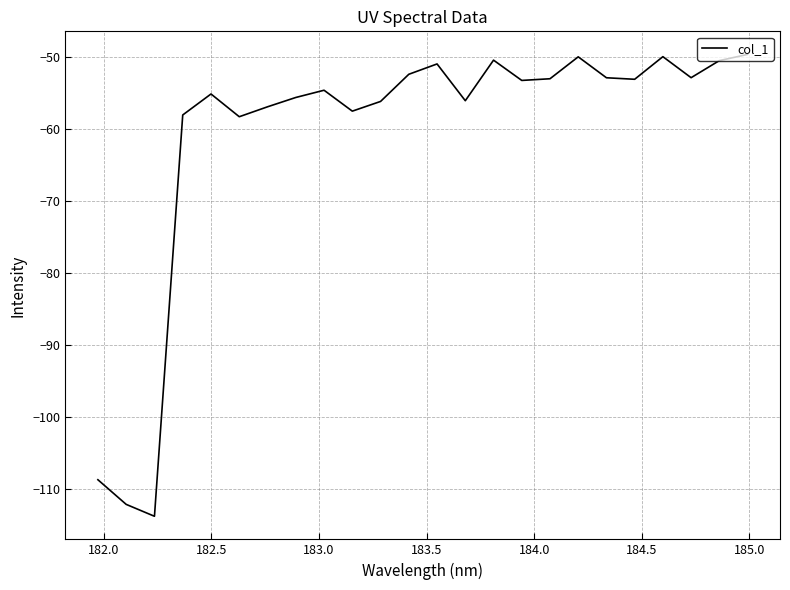

Count the number of data series in this chart.

1